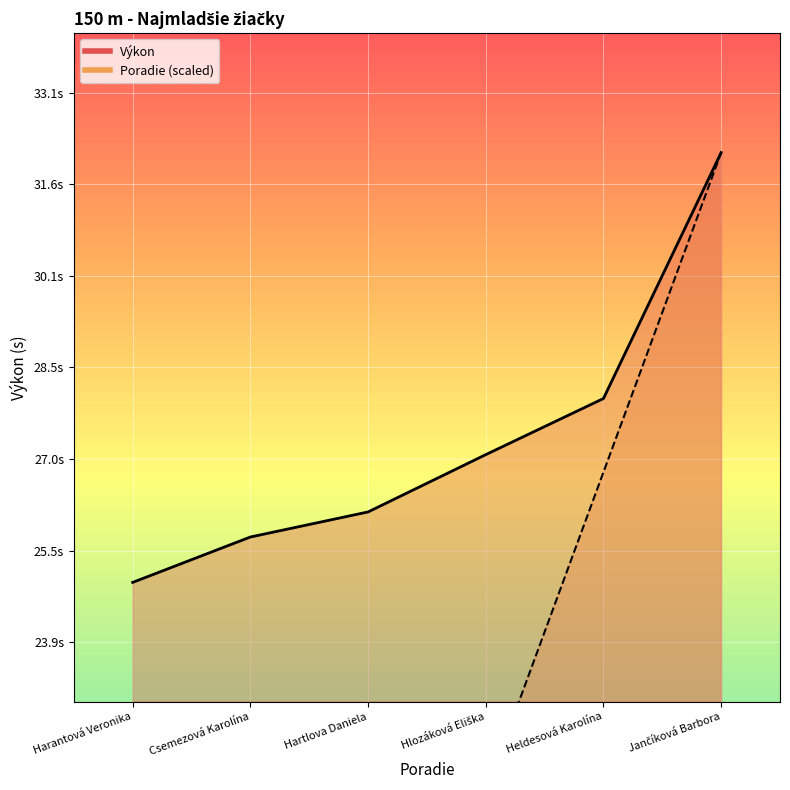

What is the average value of the Výkon series?

27.3